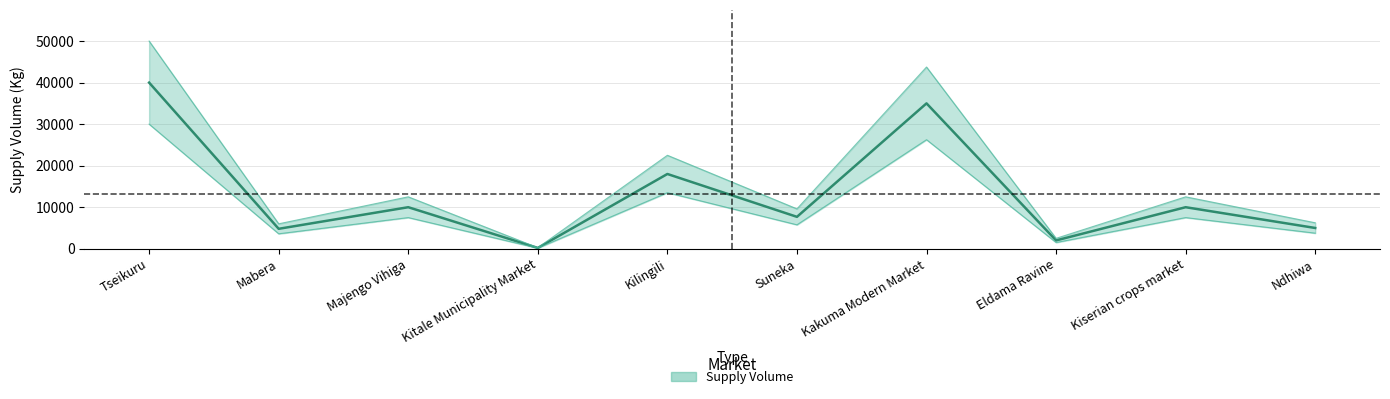

Where is the data nearest to the value 20100?

Kilingili